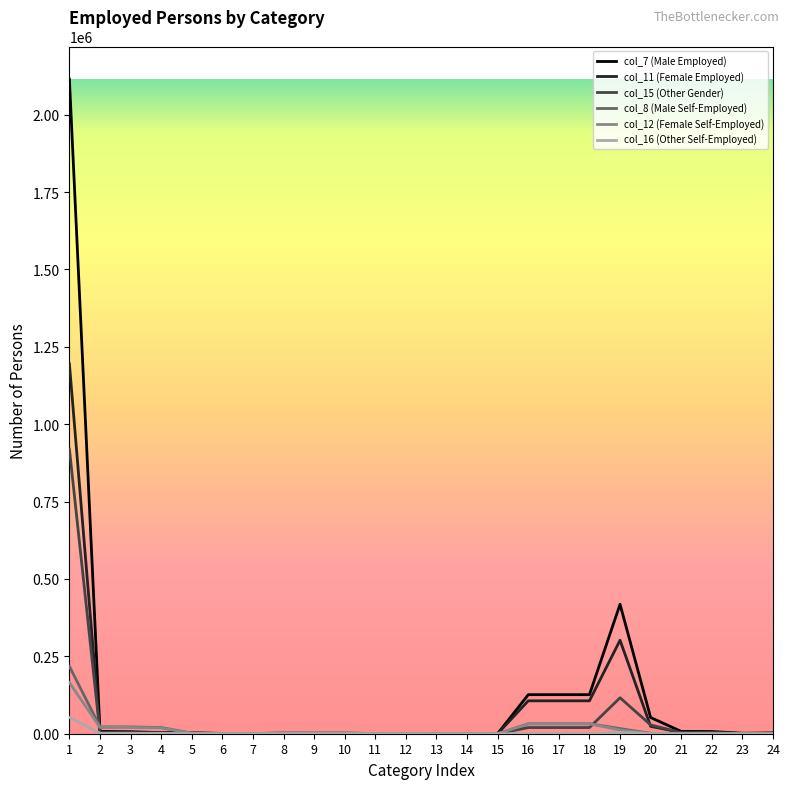

Does the chart have visible grid lines?

No